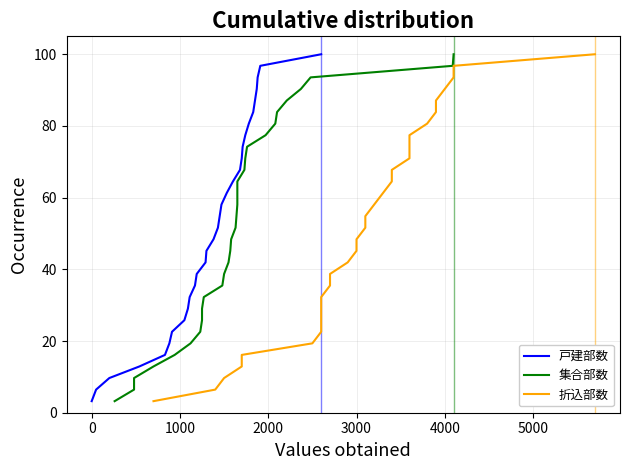

What is the label of the 28th point from the right?

3000